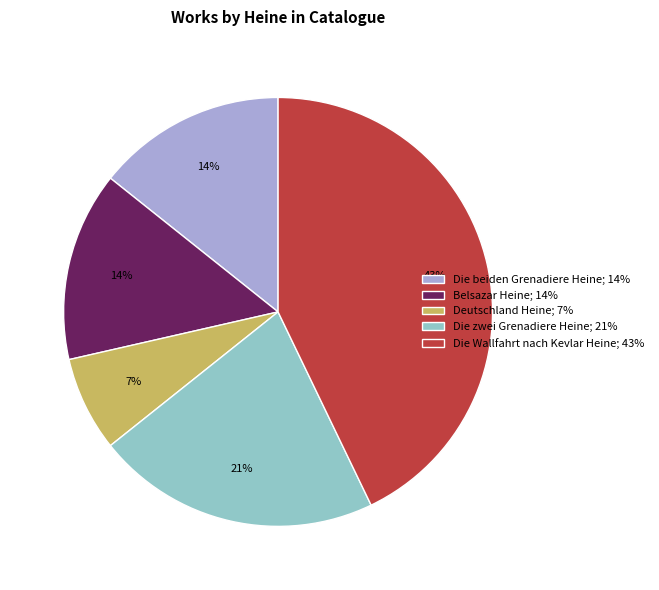

Is it true that Die beiden Grenadiere Heine is 1% of the pie?

False